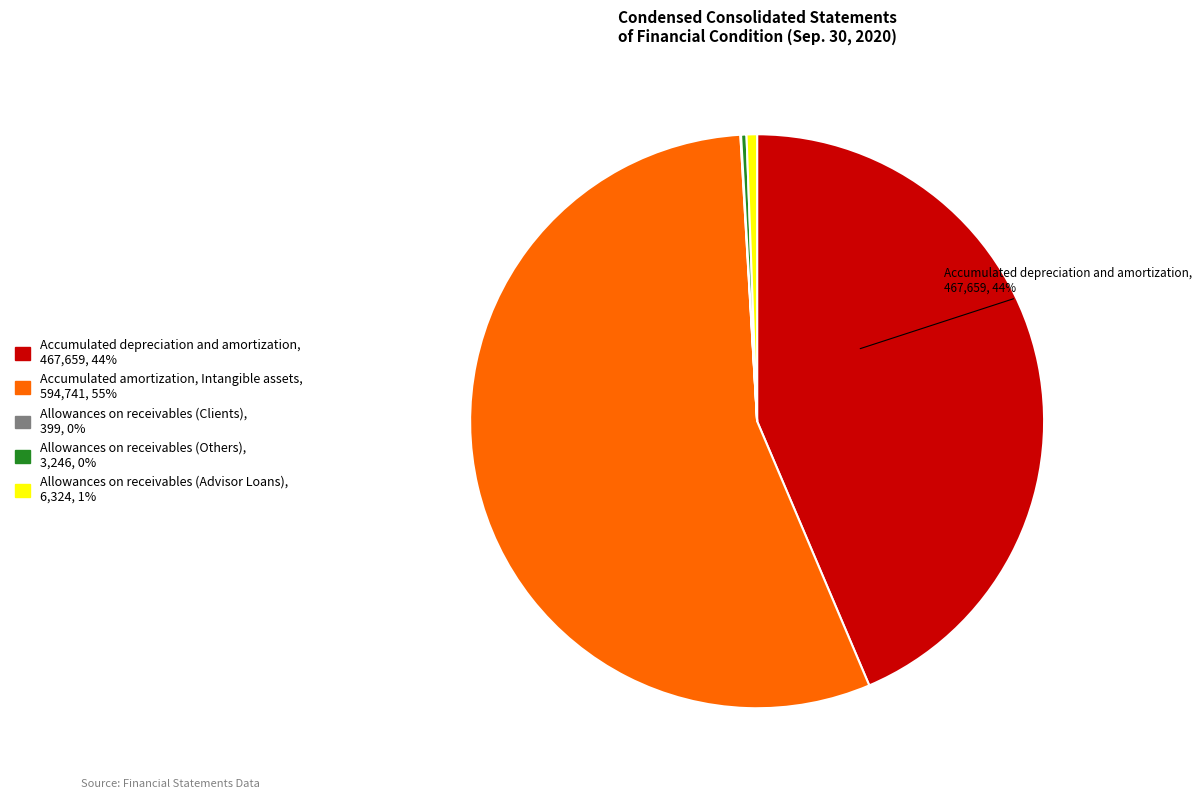

What is the largest slice in the pie chart?

Accumulated amortization, Intangible assets